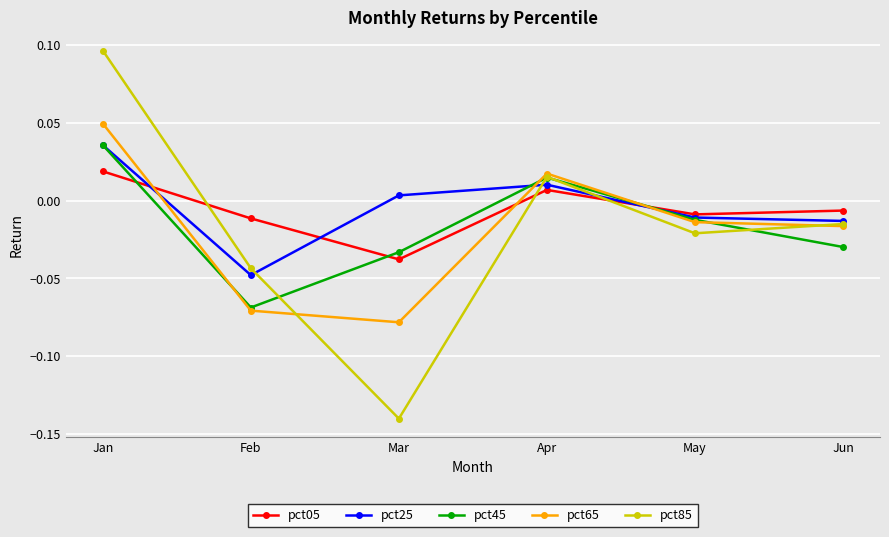

How many data points in pct25 are less than 0?

3